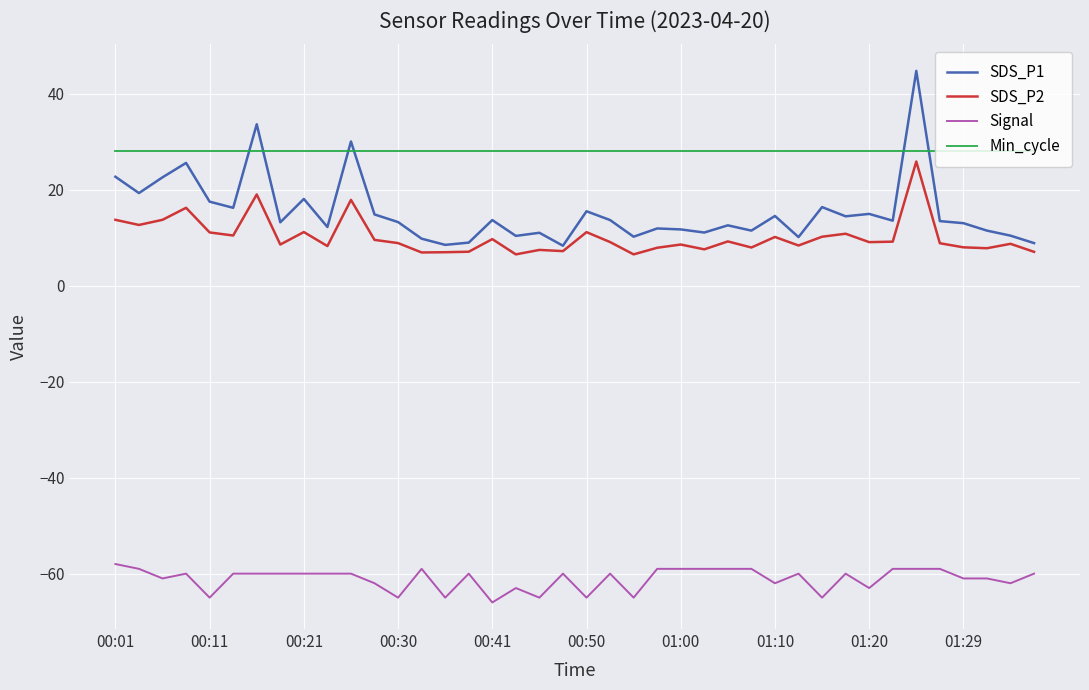

What are all the series names shown in the legend?

SDS_P1, SDS_P2, Signal, Min_cycle